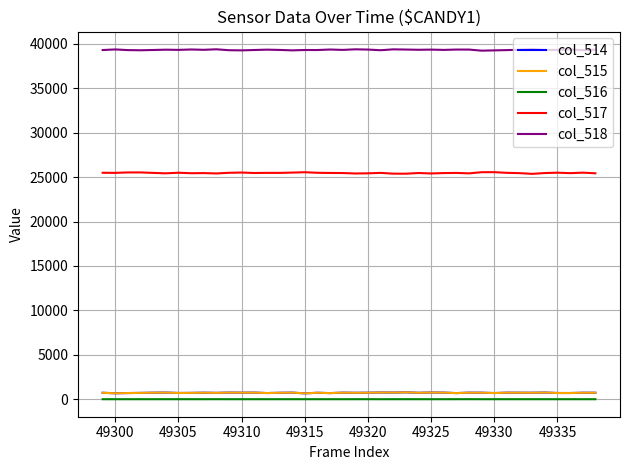

What is the greatest value displayed?

39430